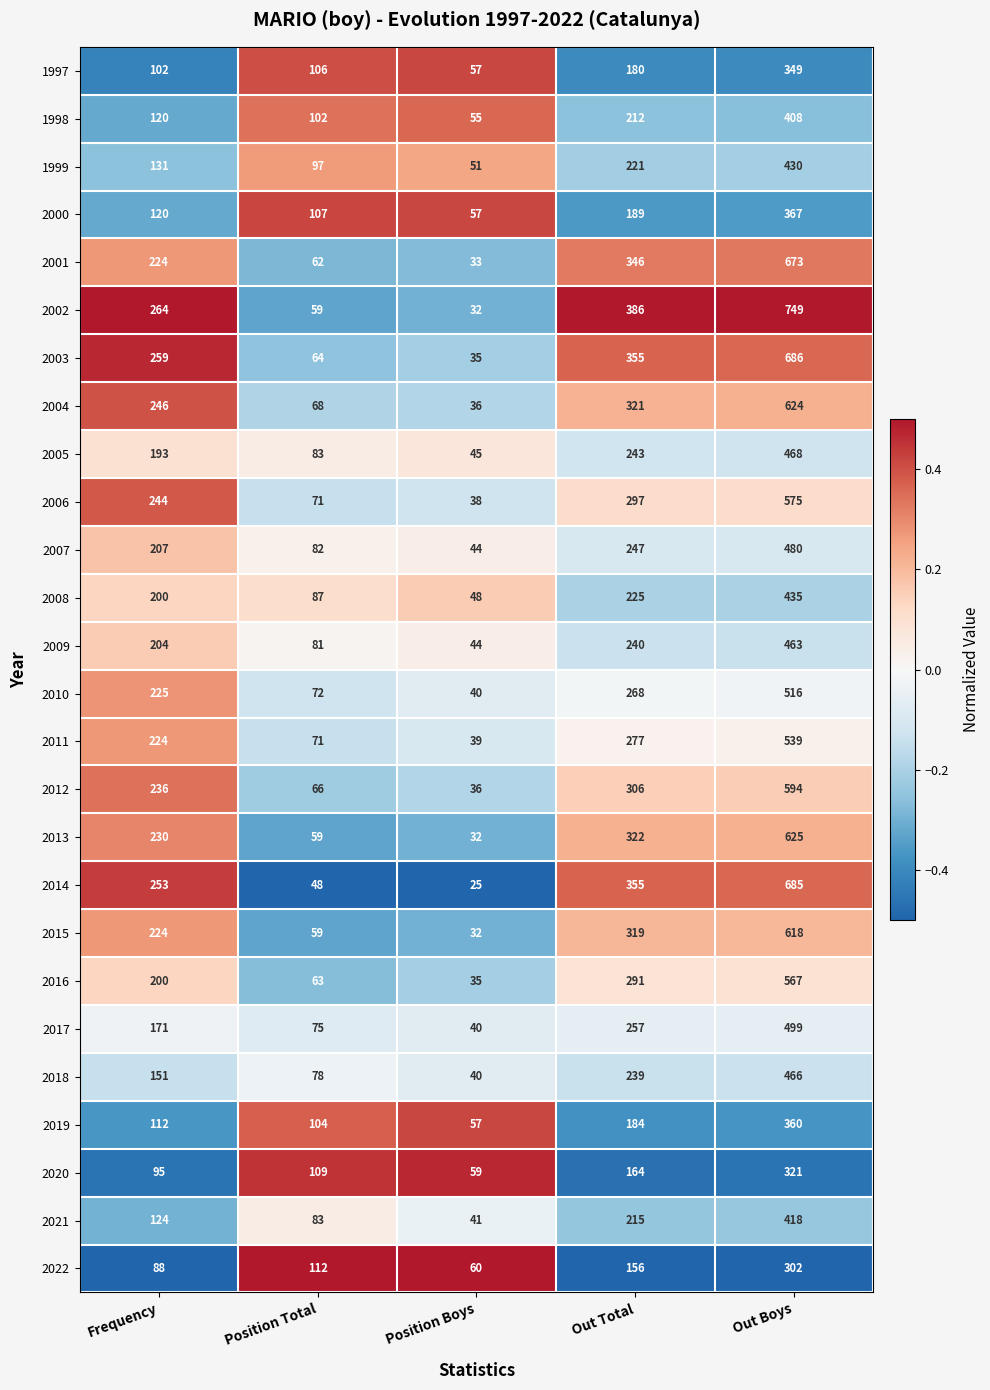

Rank the categories by 2000 value from lowest to highest.

Position Boys, Position Total, Frequency, Out Total, Out Boys